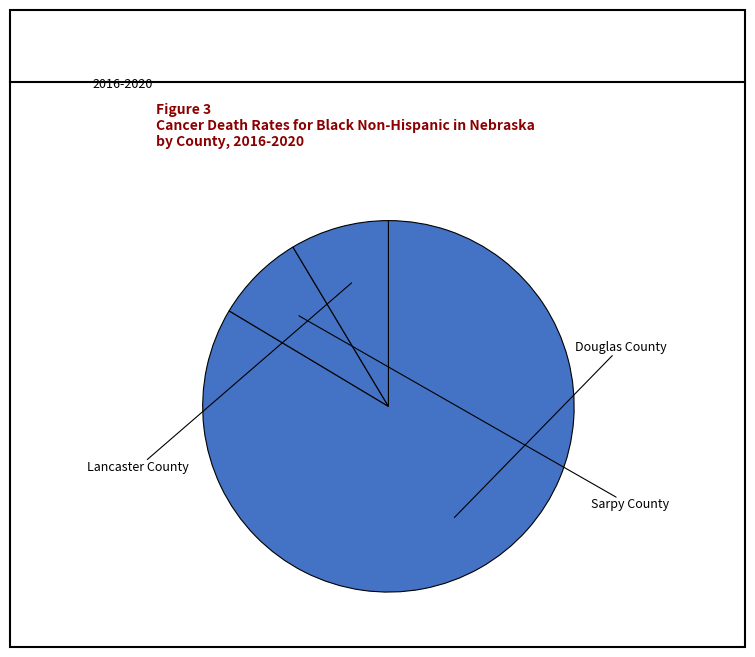

Does Lancaster County account for over 50% of the chart?

No